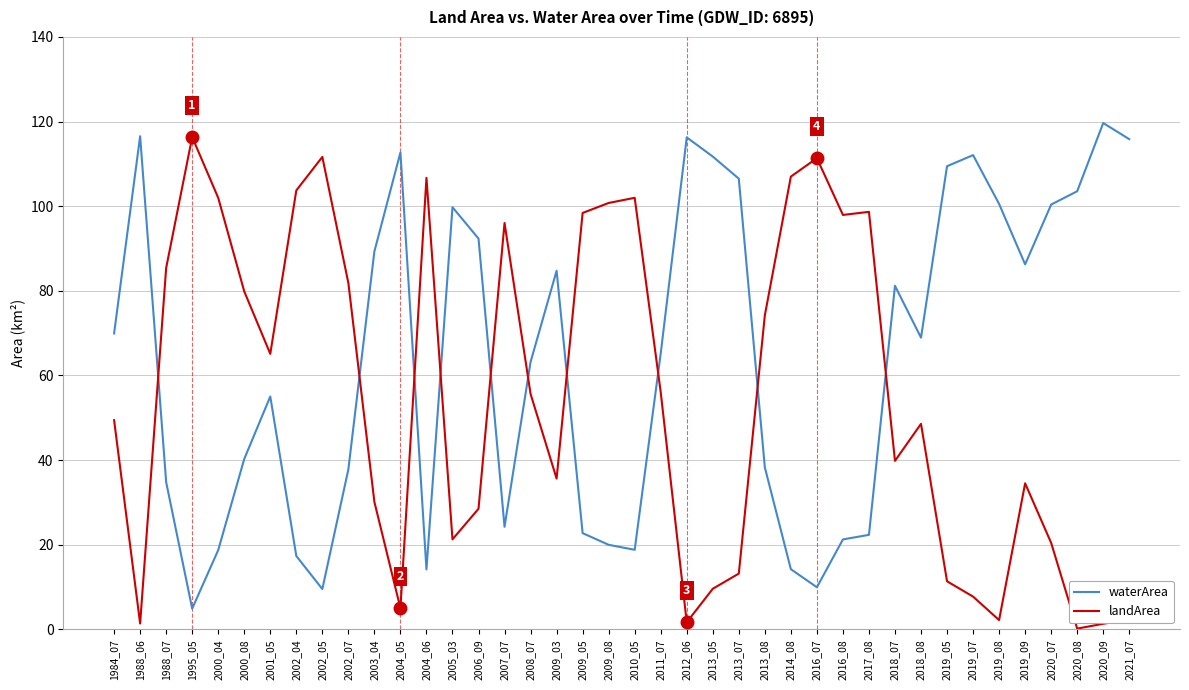

List the series in order of their peak value, highest first.

waterArea, landArea